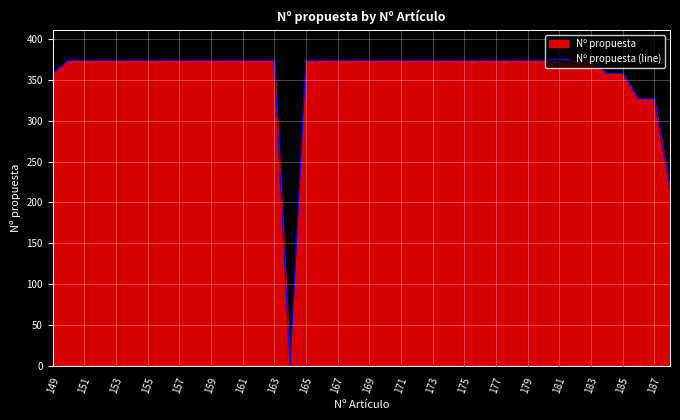

How many lines are shown in the chart?

1